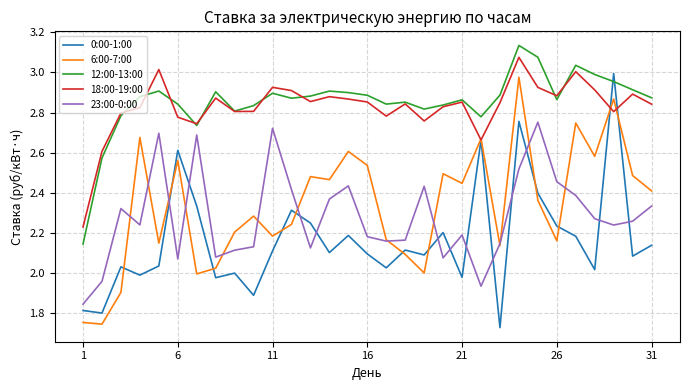

True or false: 12:00-13:00 and 6:00-7:00 intersect in this chart.

False